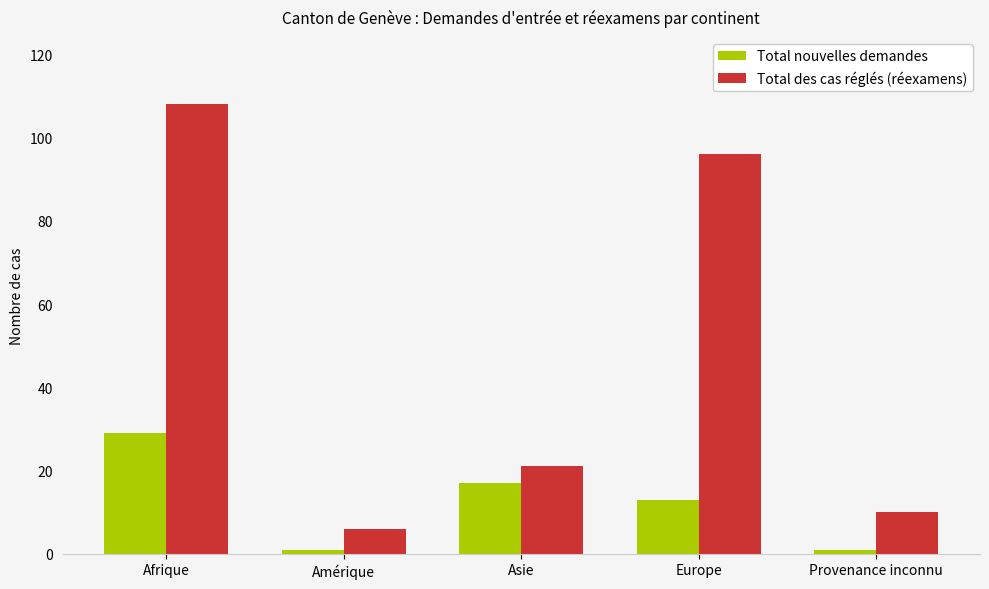

How many data points does each series have?

5